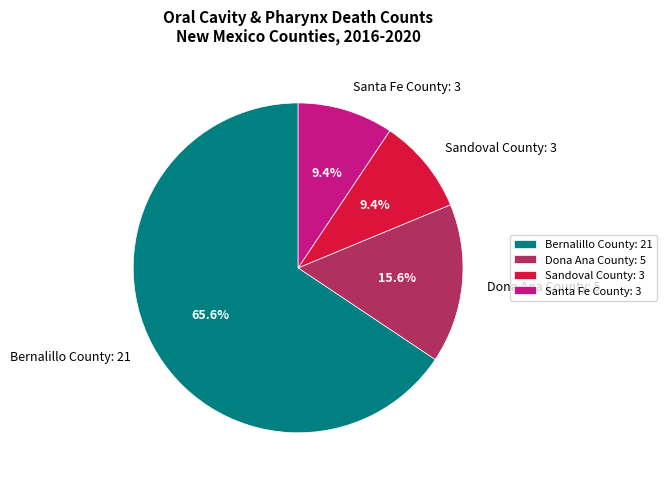

Do Dona Ana County and Sandoval County together represent more than half of the pie?

No